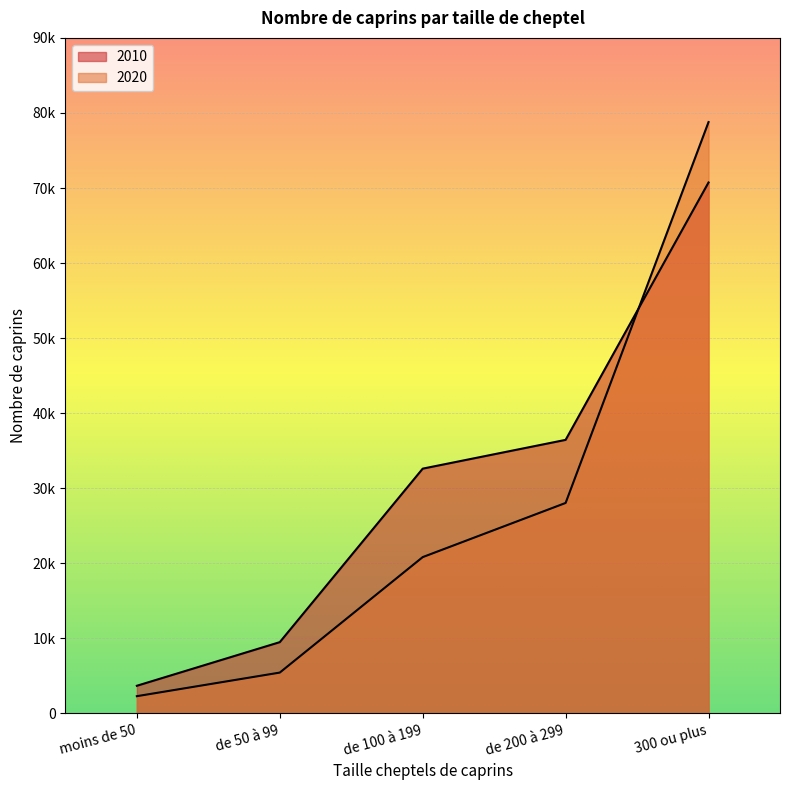

Does the chart display data point markers on the line(s)?

No